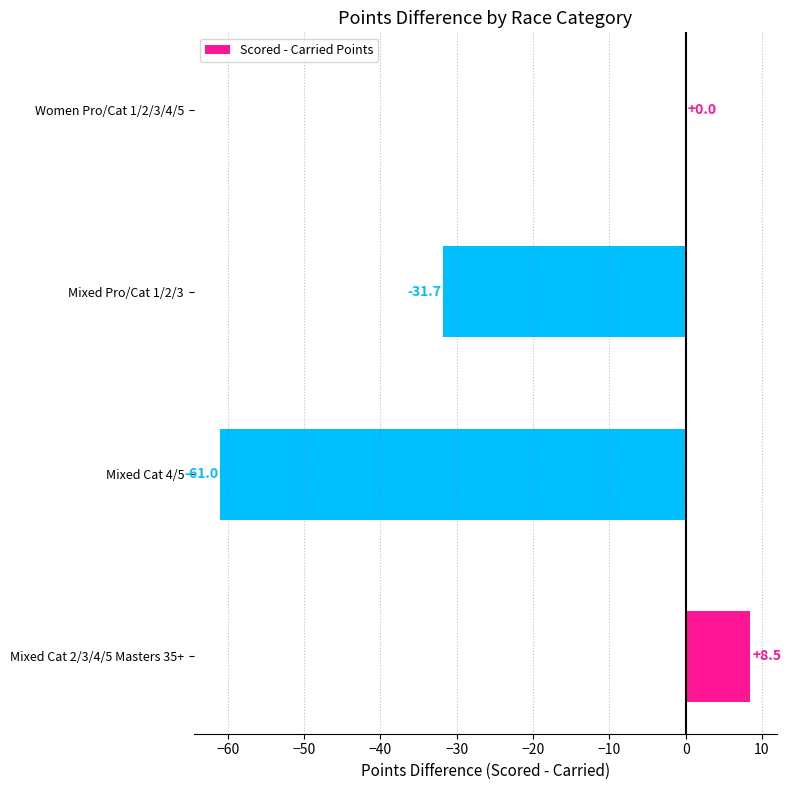

At which label is the value closest to -26?

Mixed Pro/Cat 1/2/3